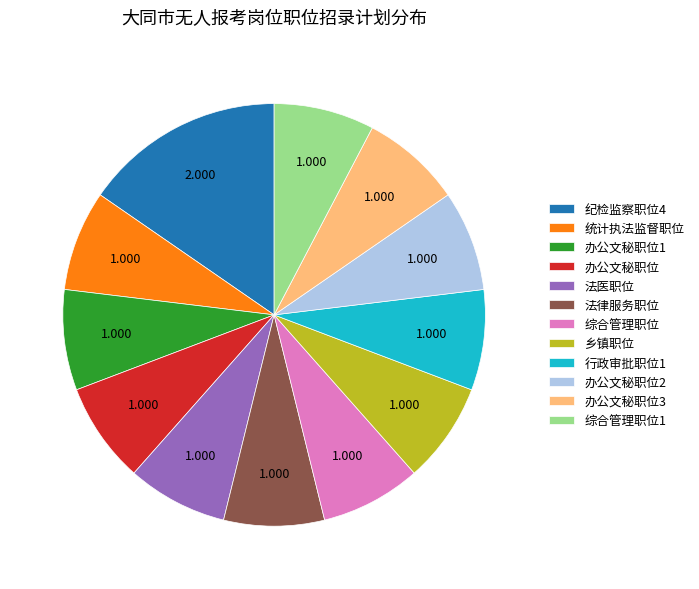

Is there any slice that represents more than half of the pie?

No